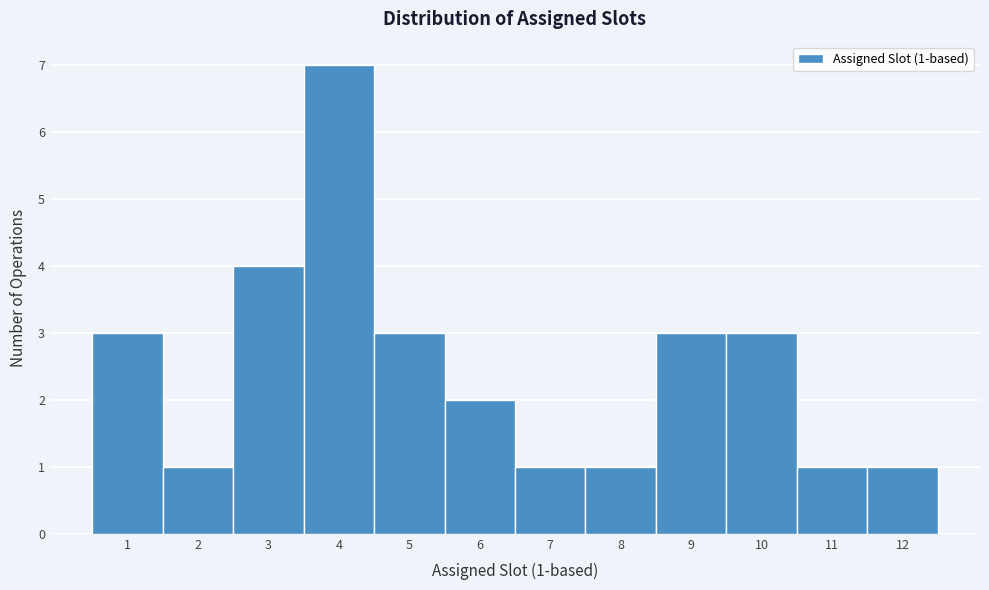

Over which range of the x-axis is the bar tallest?

3.5 to 4.5